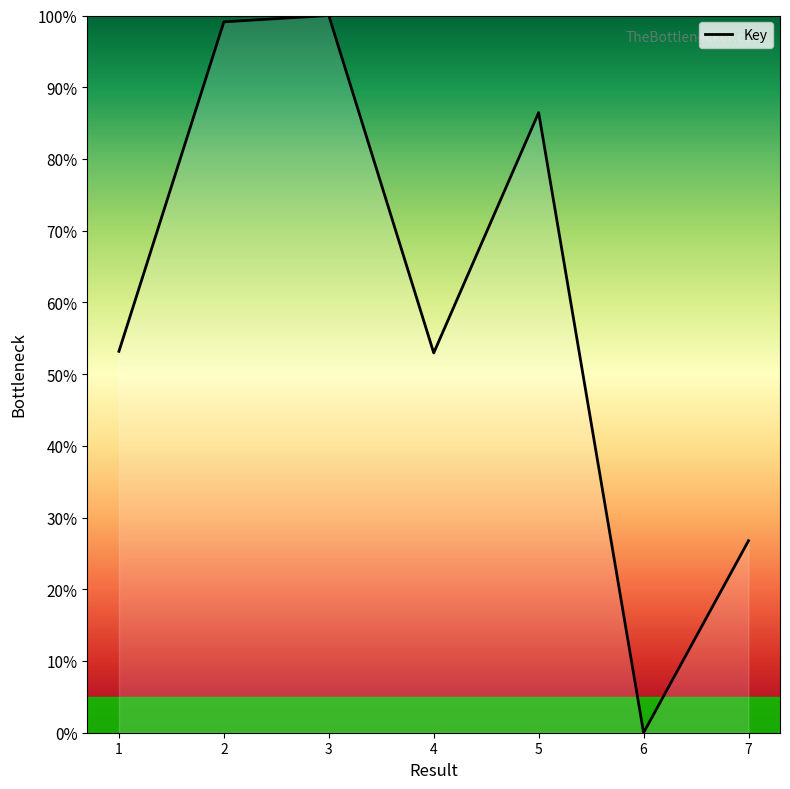

The chart shows a value of 17.5 at 4. True or false?

False